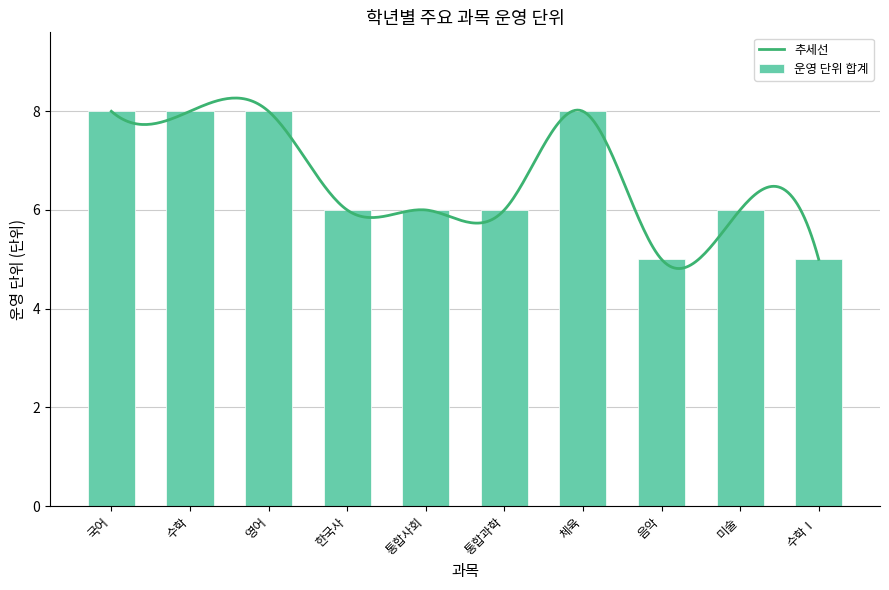

What is the lowest value of the 추세선 series?

4.8